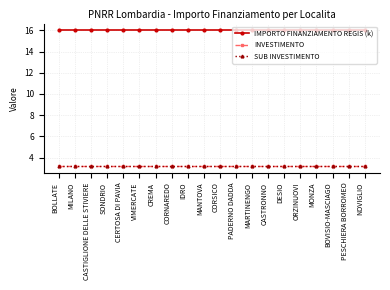

Which series has the largest total across all categories?

IMPORTO FINANZIAMENTO REGIS (k)